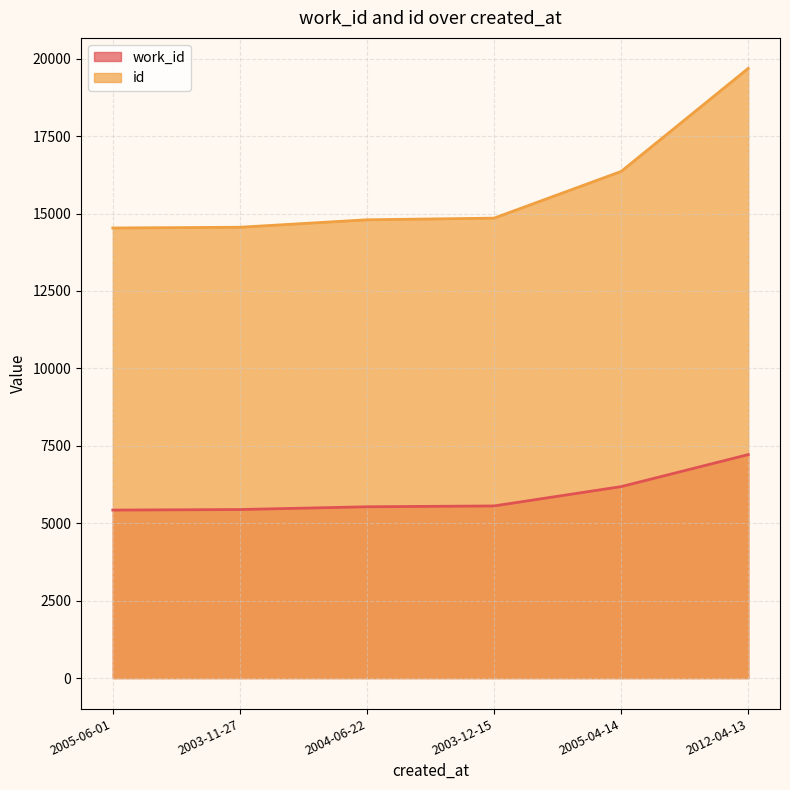

Reading left to right, list all the values displayed in this chart.

work_id: 5425	5443	5532	5559	6183	7217
id: 14534	14558	14799	14852	16360	19688